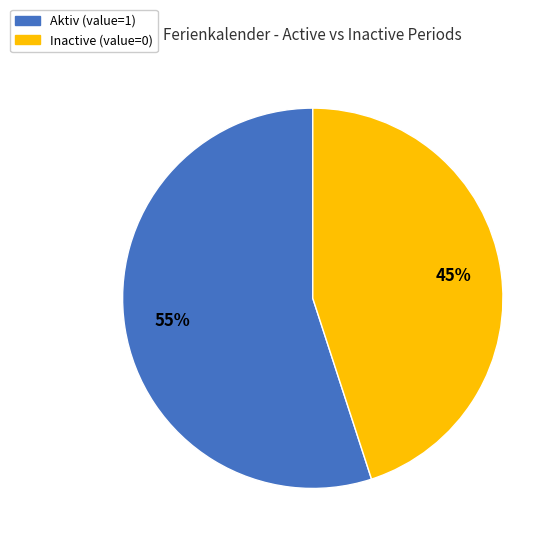

Is there any slice that represents more than half of the pie?

Yes